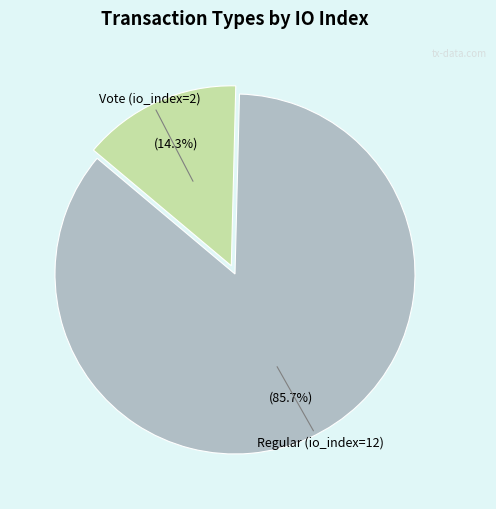

To the nearest percent, what is the difference between the largest and smallest slice percentages?

71%